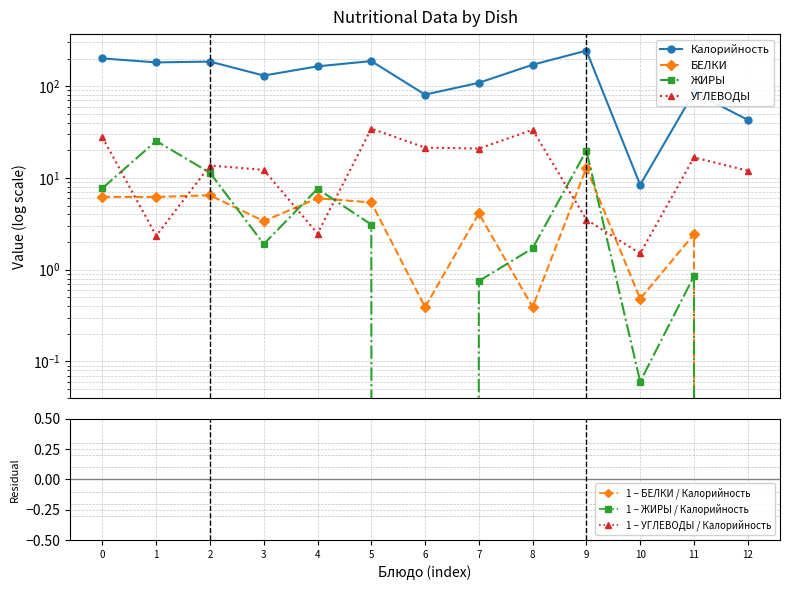

Reading left to right, list all the values displayed in this chart.

Калорийность: 201.0	181.9	185.7	130.7	164.8	188.0	81.0	109.0	171.6	244.3	8.4	85.8	43.0
БЕЛКИ: 6.2	6.2	6.5	3.4	6.0	5.4	0.4	4.1	0.4	12.9	0.5	2.4	0.0
ЖИРЫ: 7.7	25.3	11.4	1.9	7.6	3.1	0.0	0.8	1.7	19.9	0.1	0.8	0.0
УГЛЕВОДЫ: 27.7	2.3	13.7	12.2	2.5	34.5	21.4	20.9	33.5	3.5	1.5	16.8	12.0